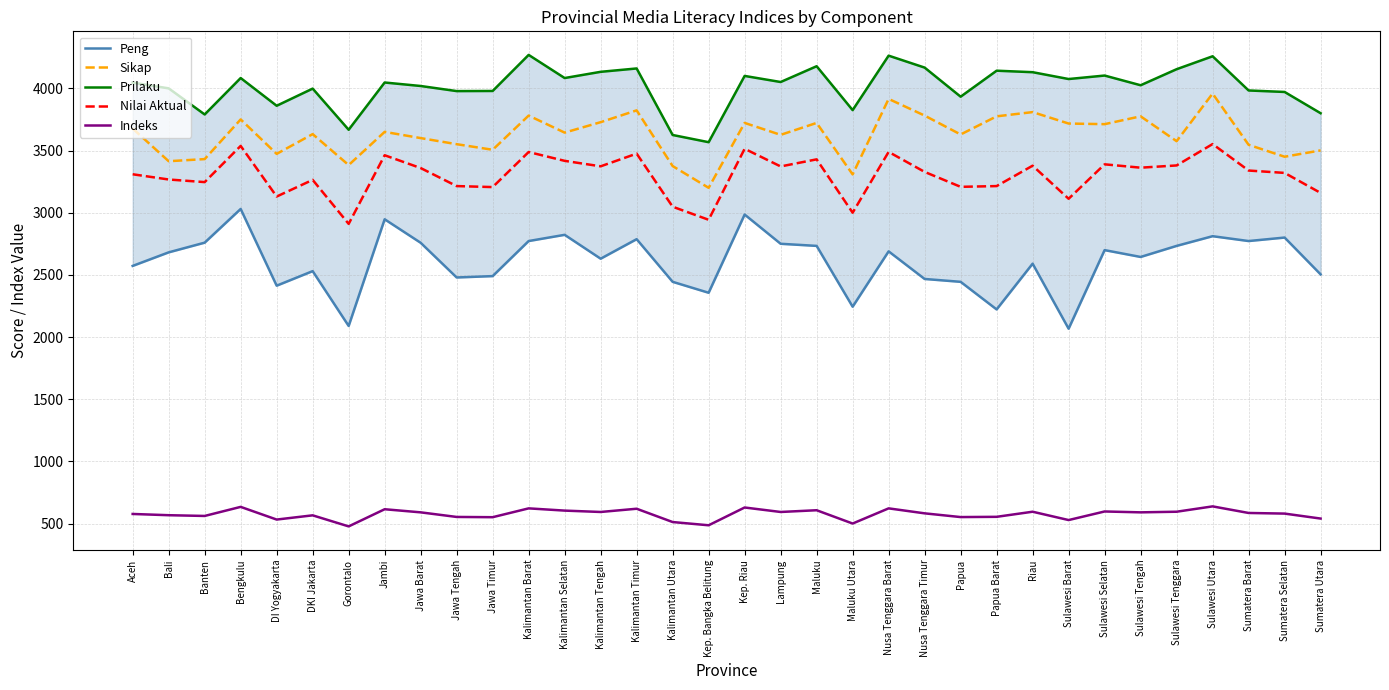

Read the Sikap value at Jawa Barat, to the nearest 100.

3600